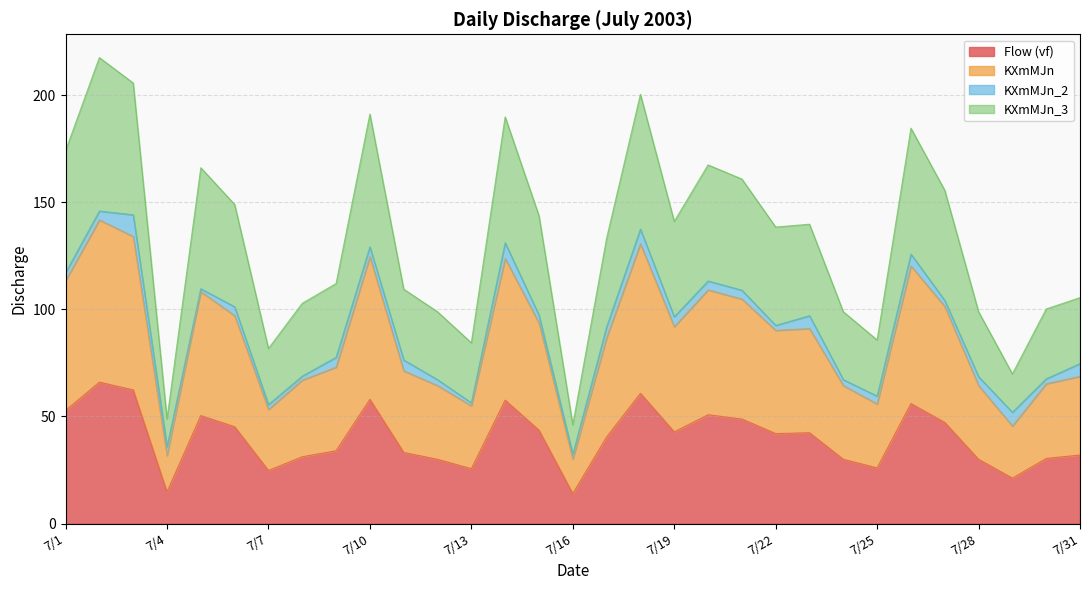

Does the chart display data point markers on the line(s)?

No